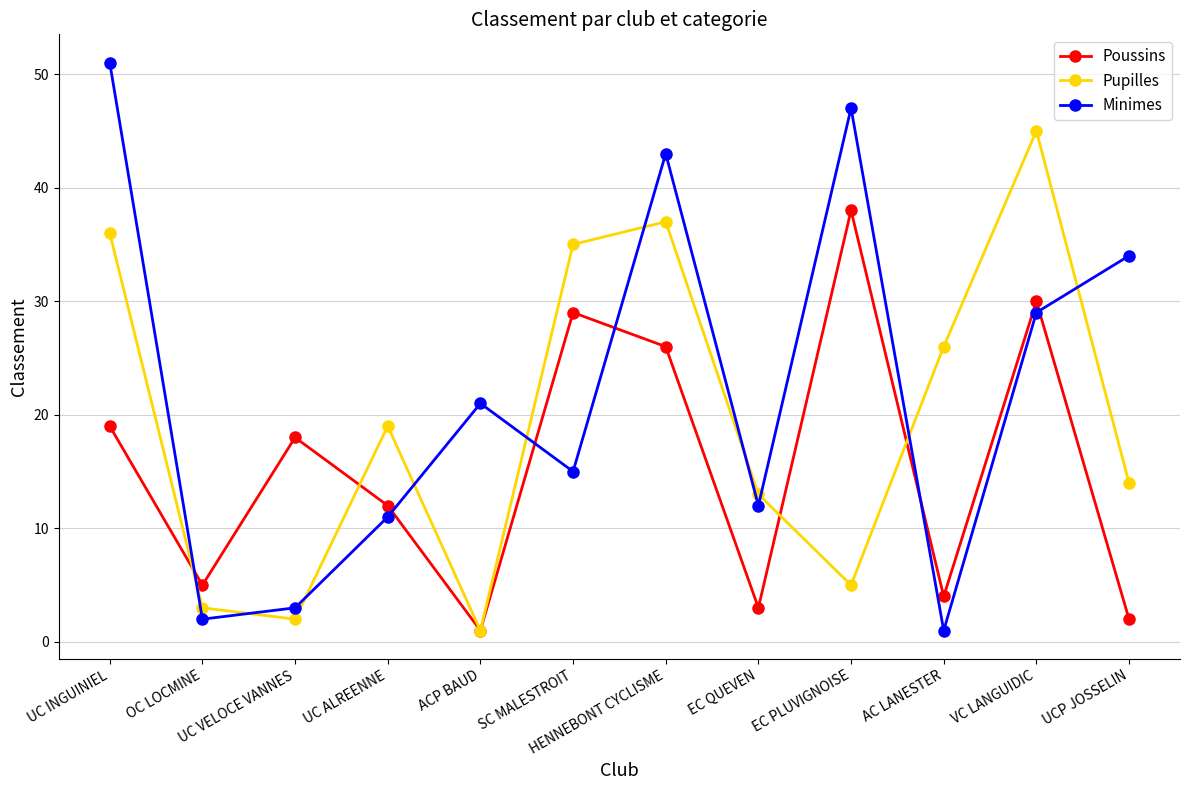

Reading right to left, list all the values displayed in this chart.

Poussins: UCP JOSSELIN=2	VC LANGUIDIC=30	AC LANESTER=4	EC PLUVIGNOISE=38	EC QUEVEN=3	HENNEBONT CYCLISME=26	SC MALESTROIT=29	ACP BAUD=1	UC ALREENNE=12	UC VELOCE VANNES=18	OC LOCMINE=5	UC INGUINIEL=19
Pupilles: UCP JOSSELIN=14	VC LANGUIDIC=45	AC LANESTER=26	EC PLUVIGNOISE=5	EC QUEVEN=13	HENNEBONT CYCLISME=37	SC MALESTROIT=35	ACP BAUD=1	UC ALREENNE=19	UC VELOCE VANNES=2	OC LOCMINE=3	UC INGUINIEL=36
Minimes: UCP JOSSELIN=34	VC LANGUIDIC=29	AC LANESTER=1	EC PLUVIGNOISE=47	EC QUEVEN=12	HENNEBONT CYCLISME=43	SC MALESTROIT=15	ACP BAUD=21	UC ALREENNE=11	UC VELOCE VANNES=3	OC LOCMINE=2	UC INGUINIEL=51